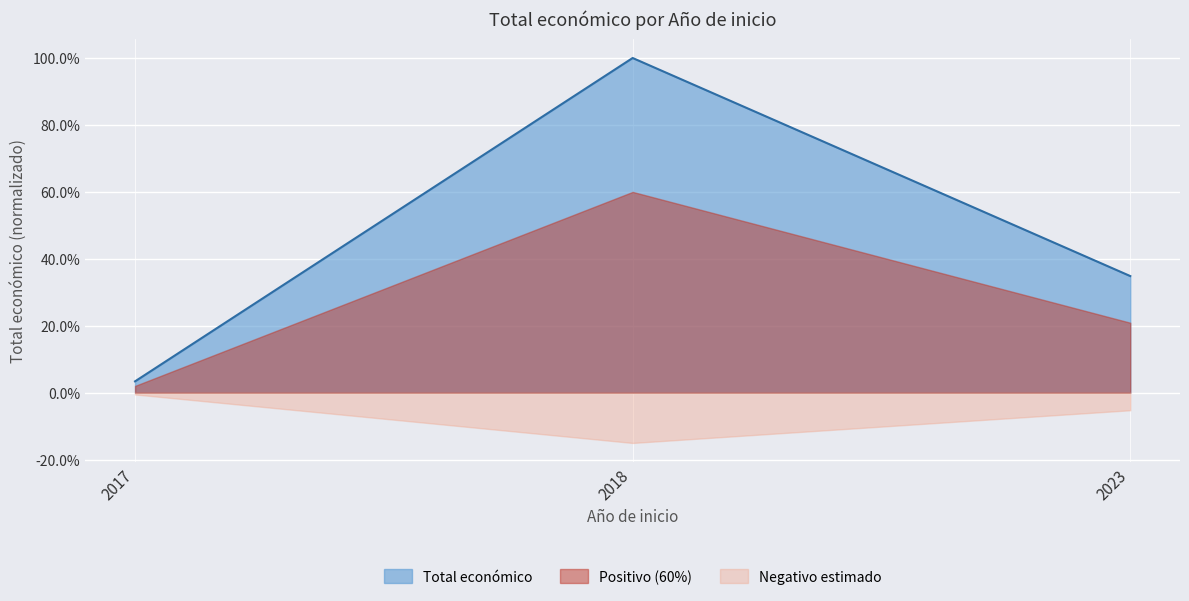

Is it true that the value at 2018 is 100.0?

True